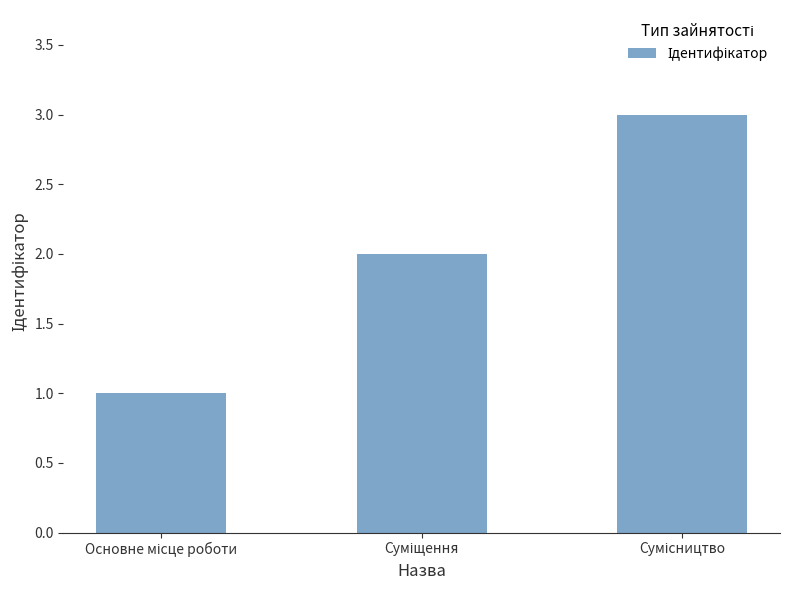

What is the sum of all values?

6